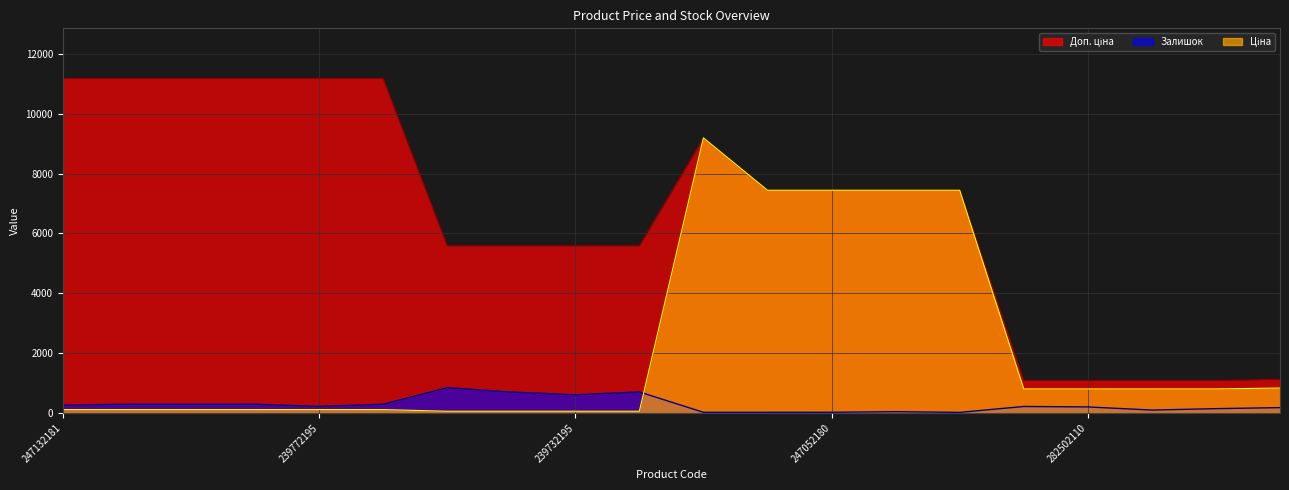

Rank the series by their maximum value, from lowest to highest.

Залишок, Ціна, Доп. ціна